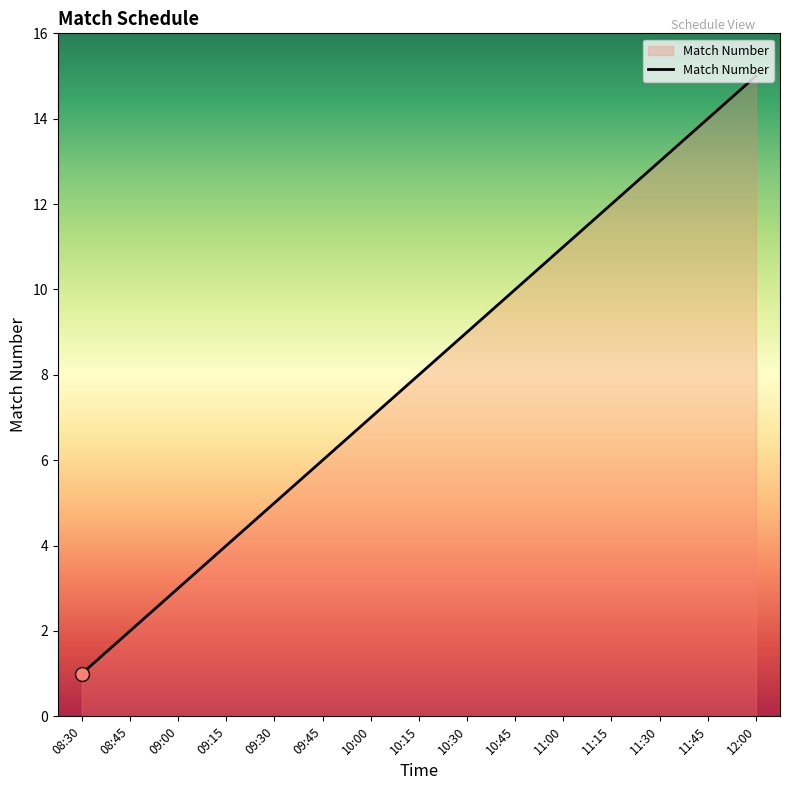

Approximately how many times larger is the value at 08:30 compared to 09:00?

0.3